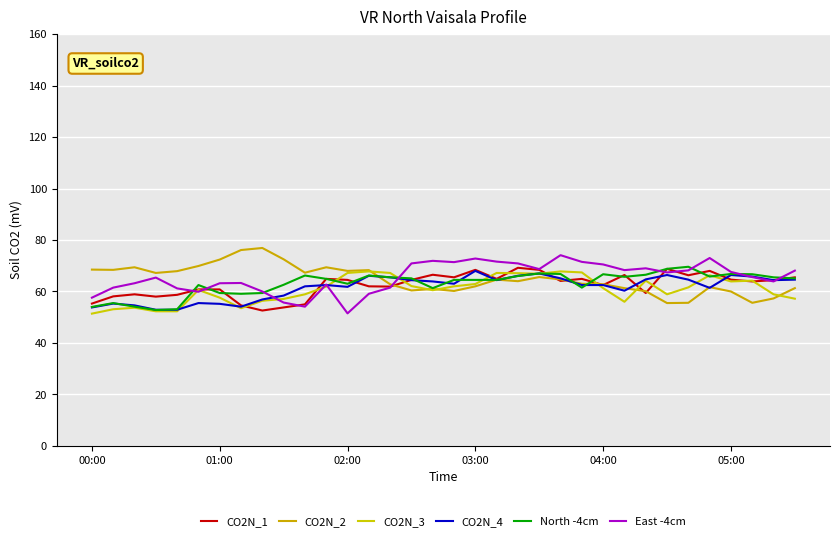

What is the label of the 24th point from the left?

23